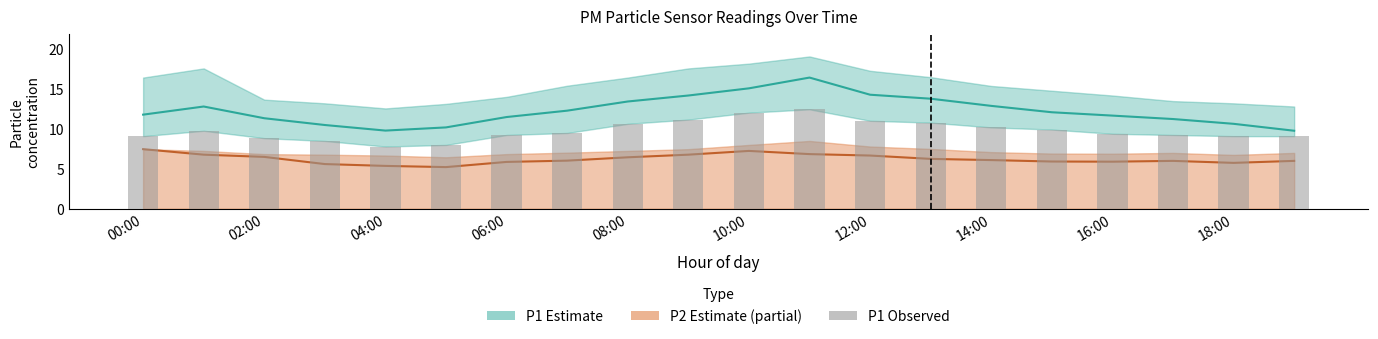

The value at 14:00 is 10.2. True or false?

True